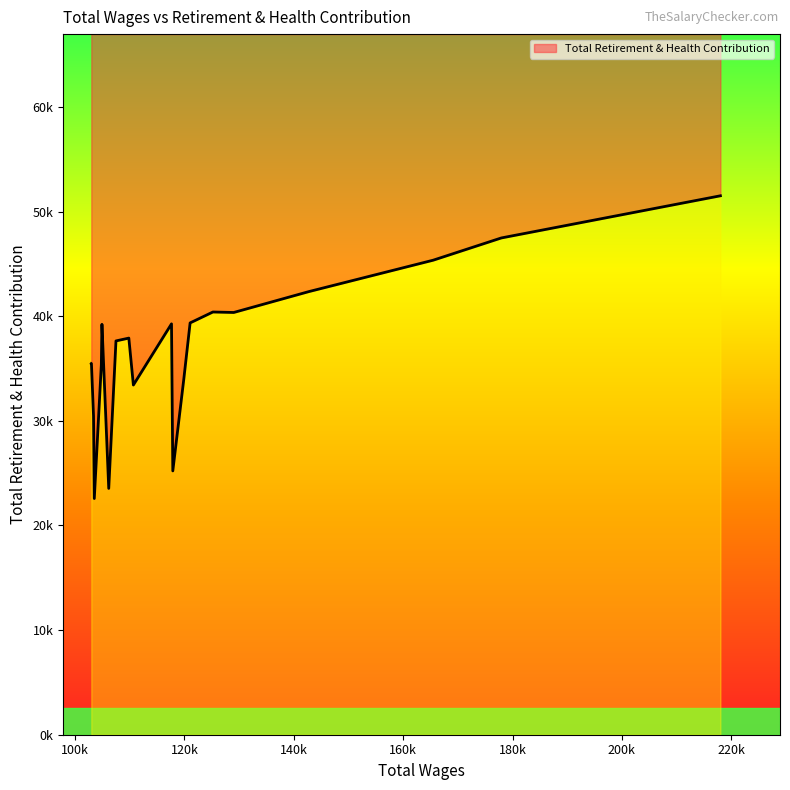

The value at 125205 is 66744. True or false?

False